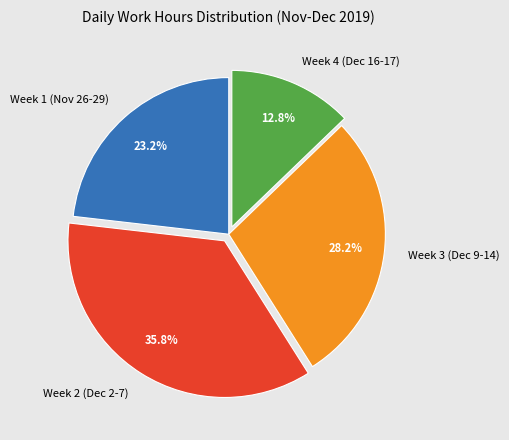

What portion of the pie excludes Week 1 (Nov 26-29)?

76.8%